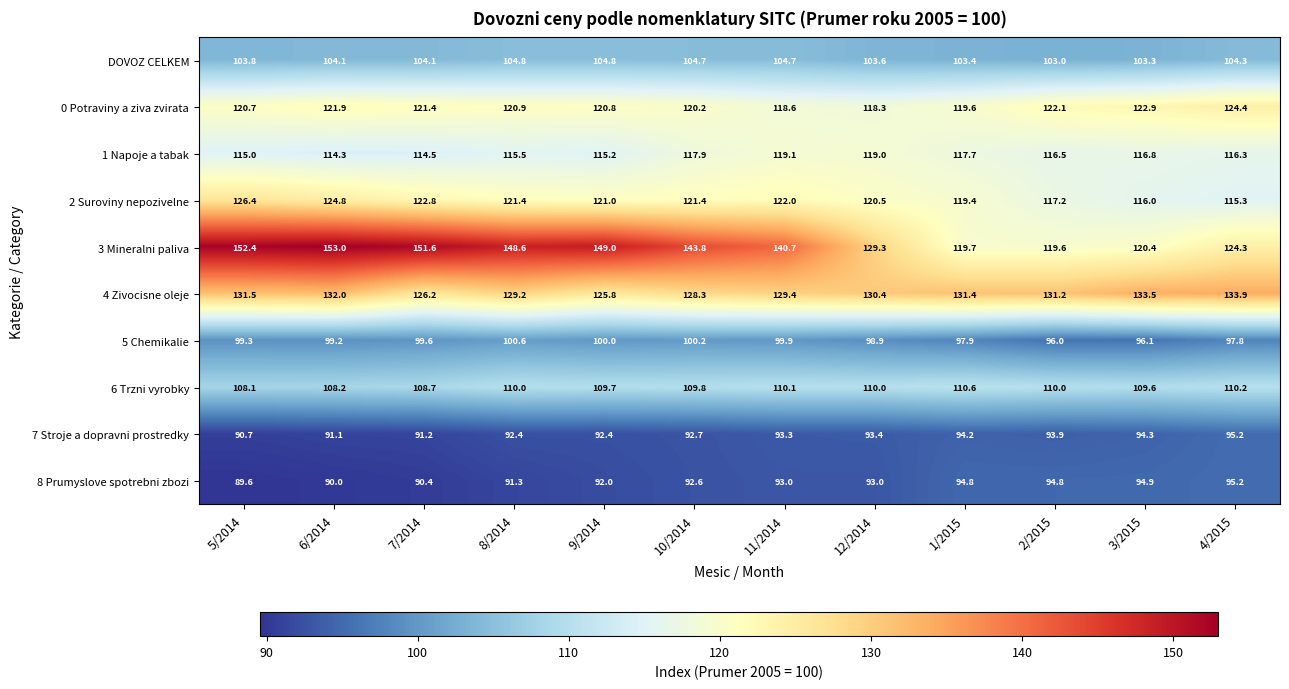

Where is DOVOZ CELKEM nearest to the value 103?

2/2015